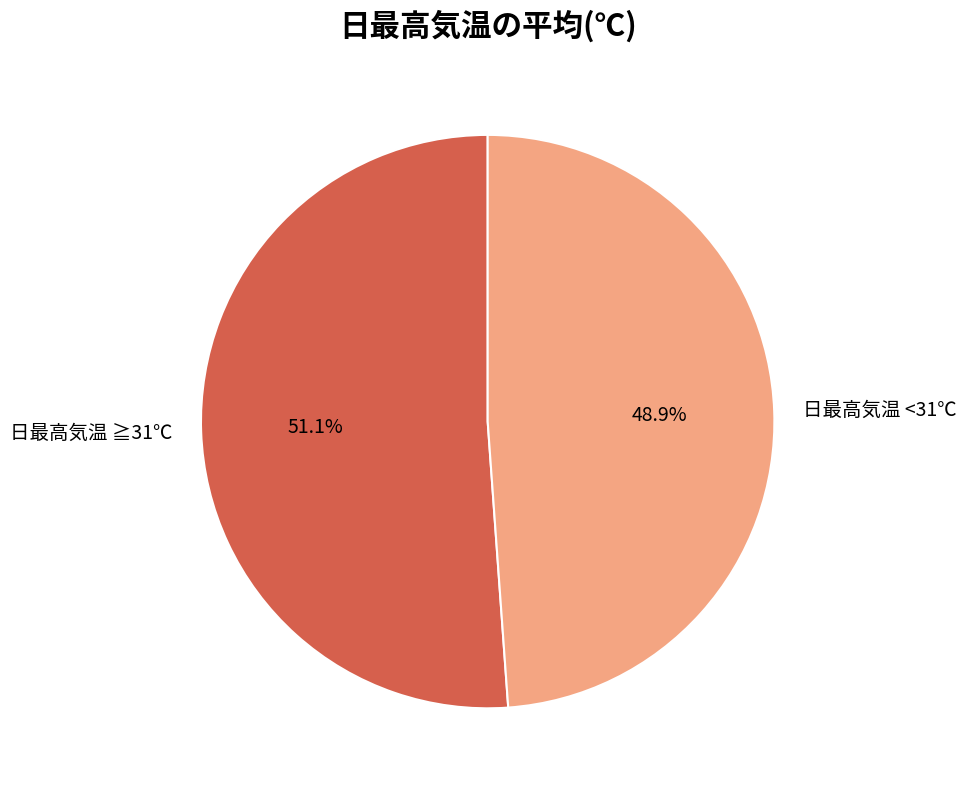

What is the ratio of the value at 日最高気温 ≧31℃ to the value at 日最高気温 <31℃?

1.0